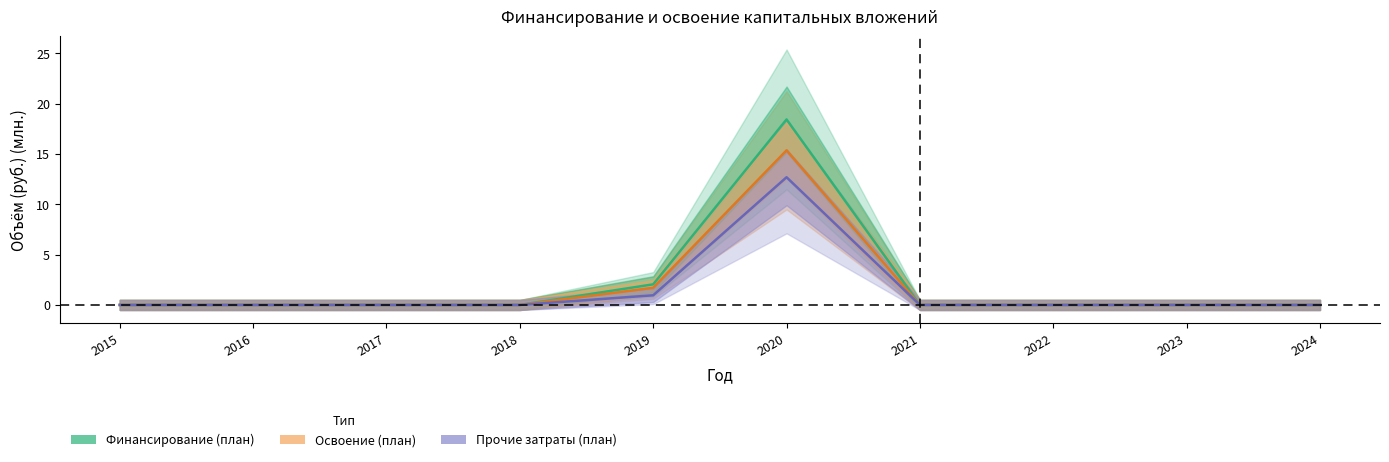

What is the difference between the second highest and second lowest values in the Финансирование_план series?

2.0